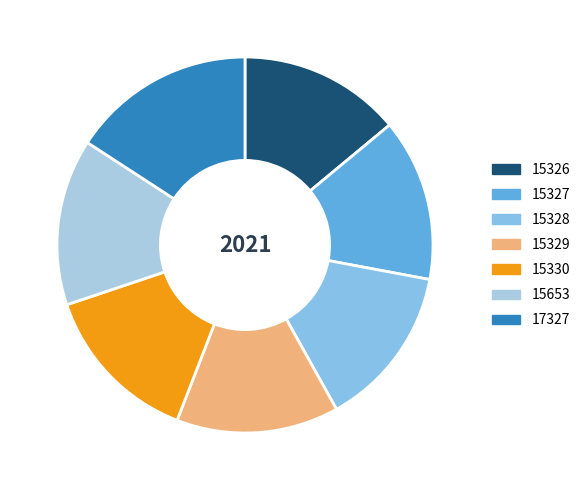

How many slices are in this pie chart?

7